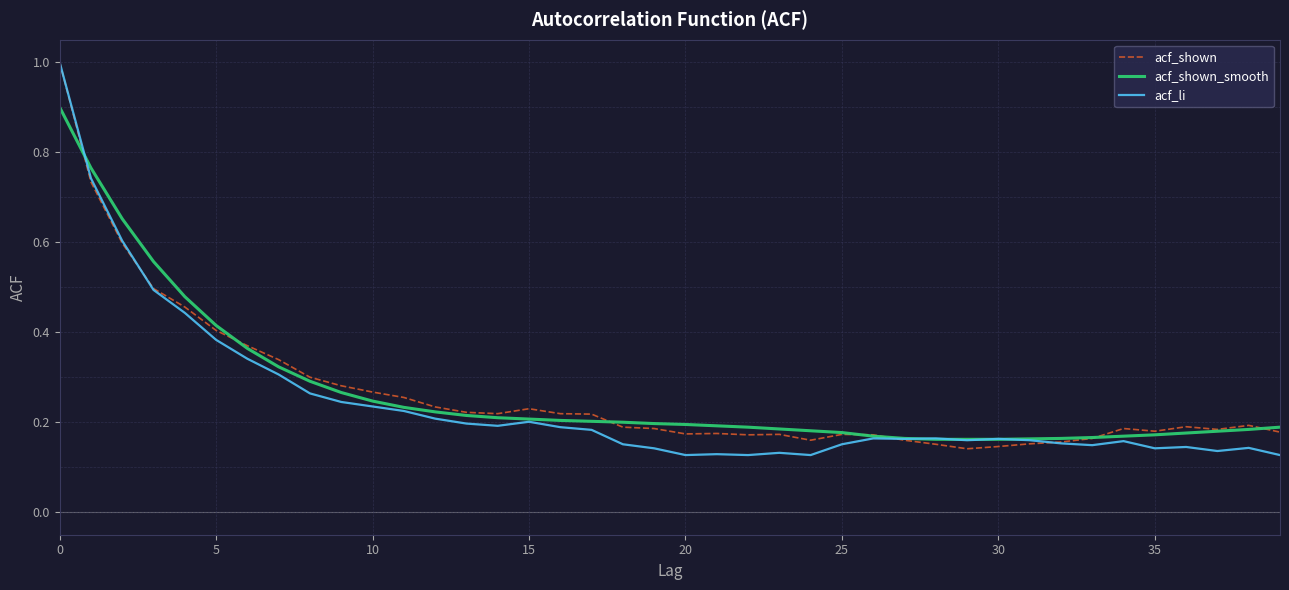

Which series has the largest range (max minus min)?

acf_li